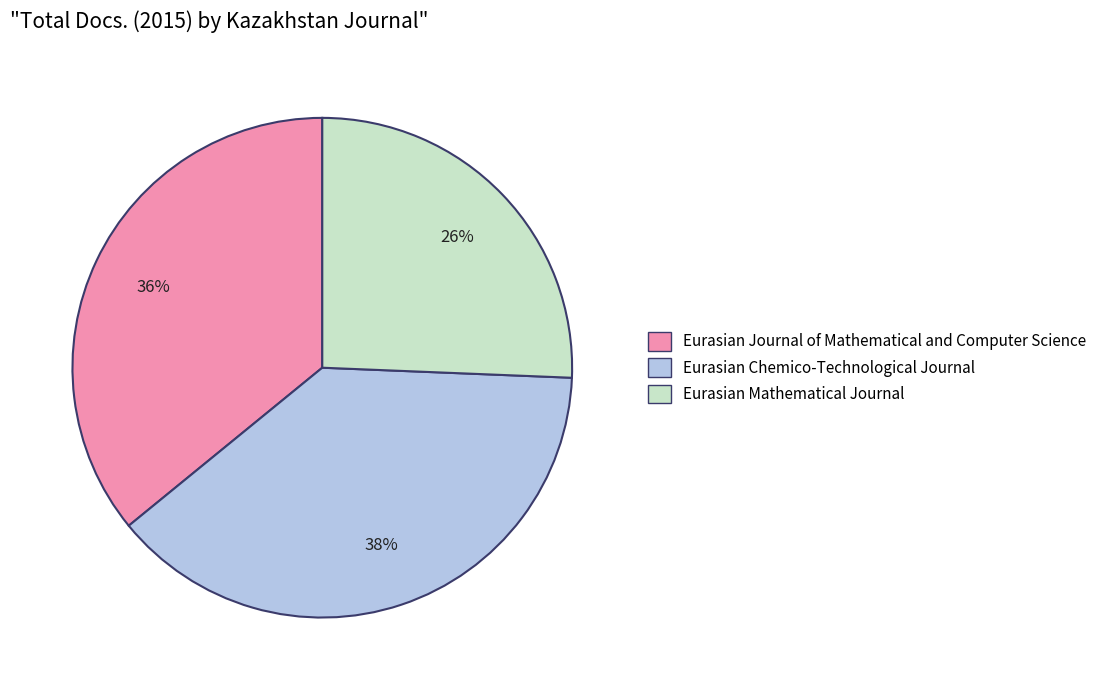

Does any single category account for the majority?

No